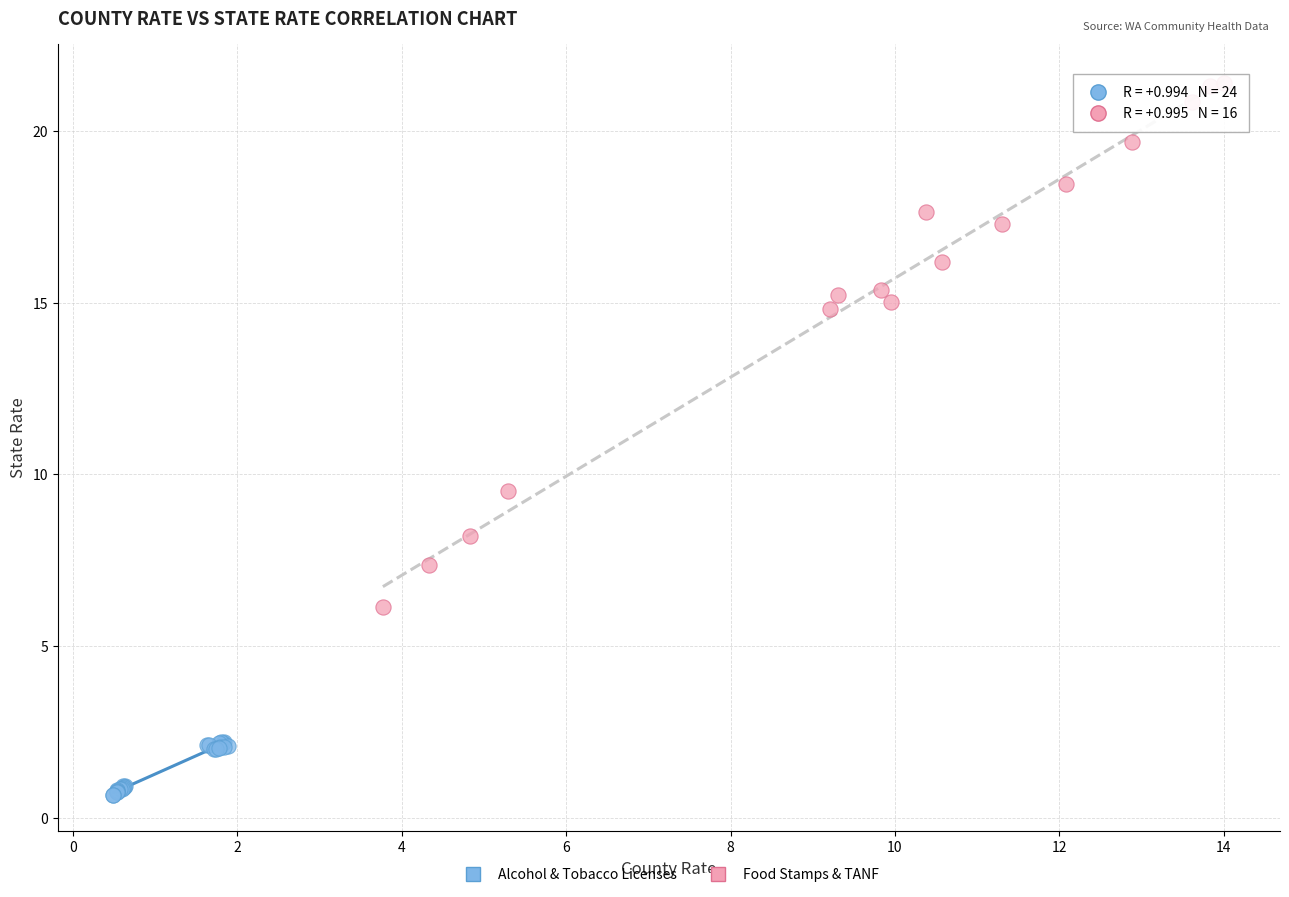

Which series contains the lowest Y value?

Alcohol & Tobacco Licenses